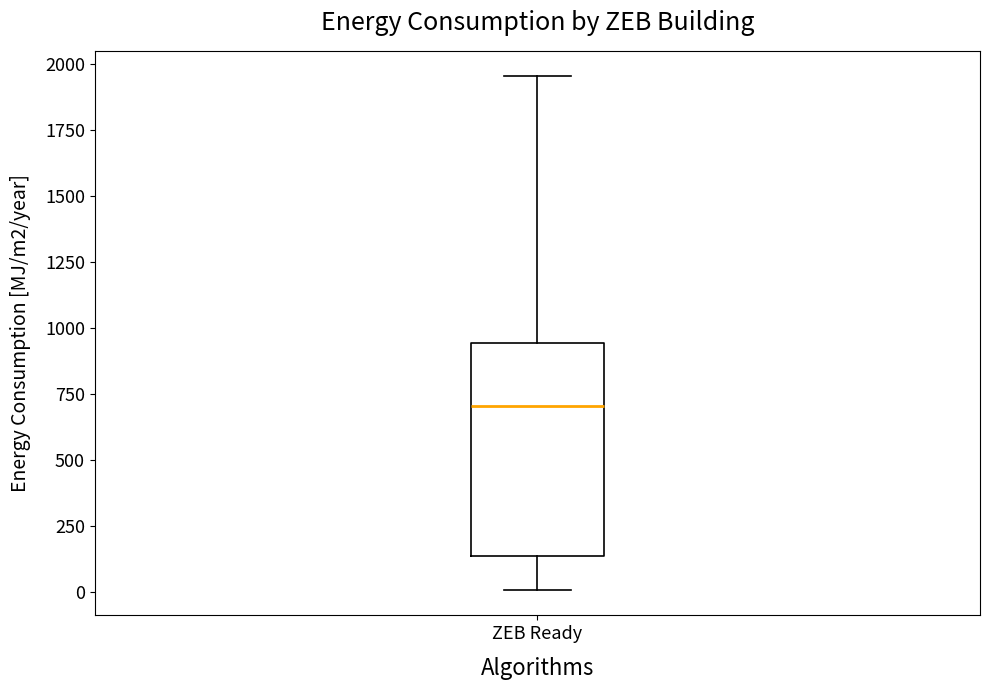

Where is the upper edge of the box for ZEB Ready on the y-axis? The values are not printed on the chart, so give them approximately, as read against the axis.

950